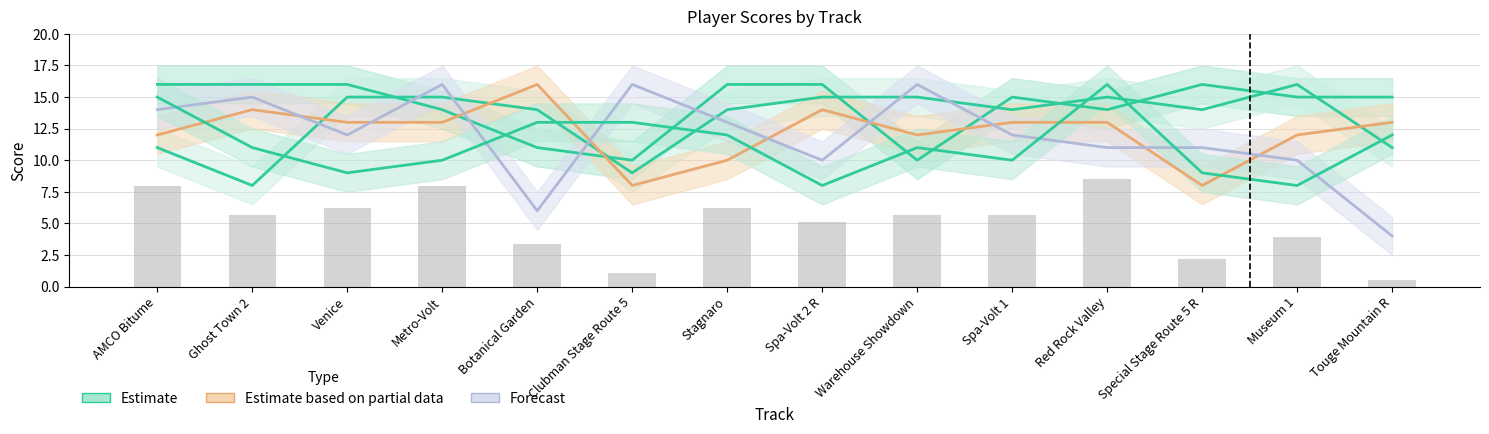

Does the chart contain any negative values?

No